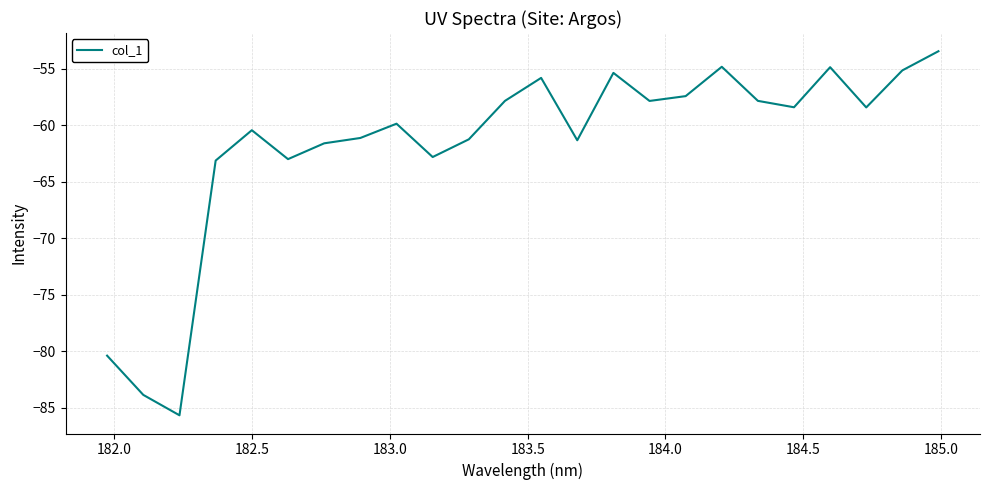

Is this an area chart (filled region under the line)?

No